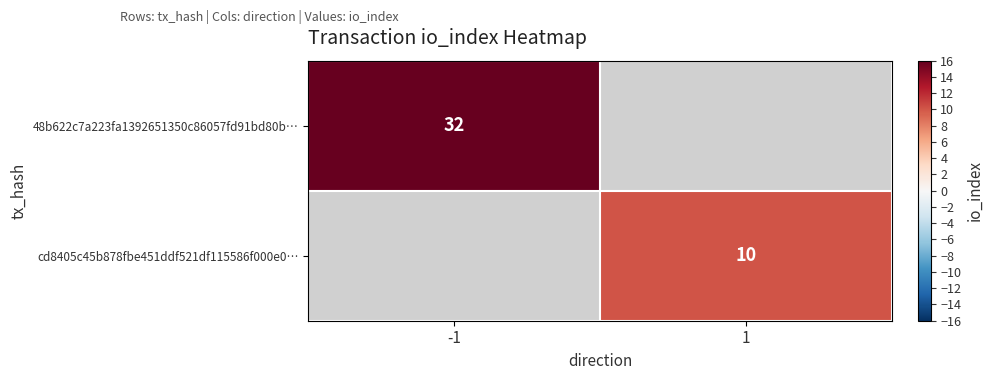

Is the value of cd8405c45b878fbe451ddf521df115586f000e0… at 1 greater than the value of 48b622c7a223fa1392651350c86057fd91bd80b… at -1?

No